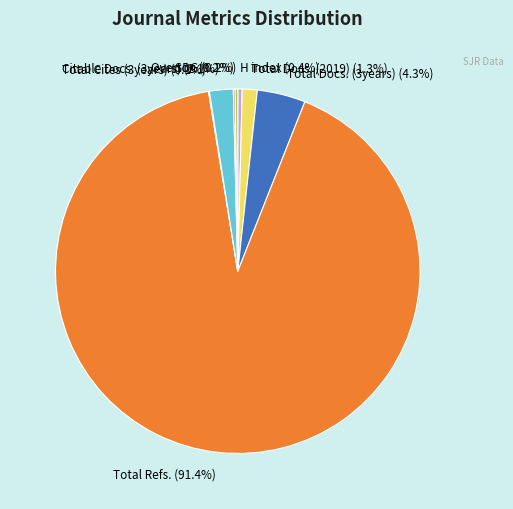

Approximately how many times larger is the value at Total Docs. (2019) (1.3%) compared to Total Docs. (3years) (4.3%)?

0.3